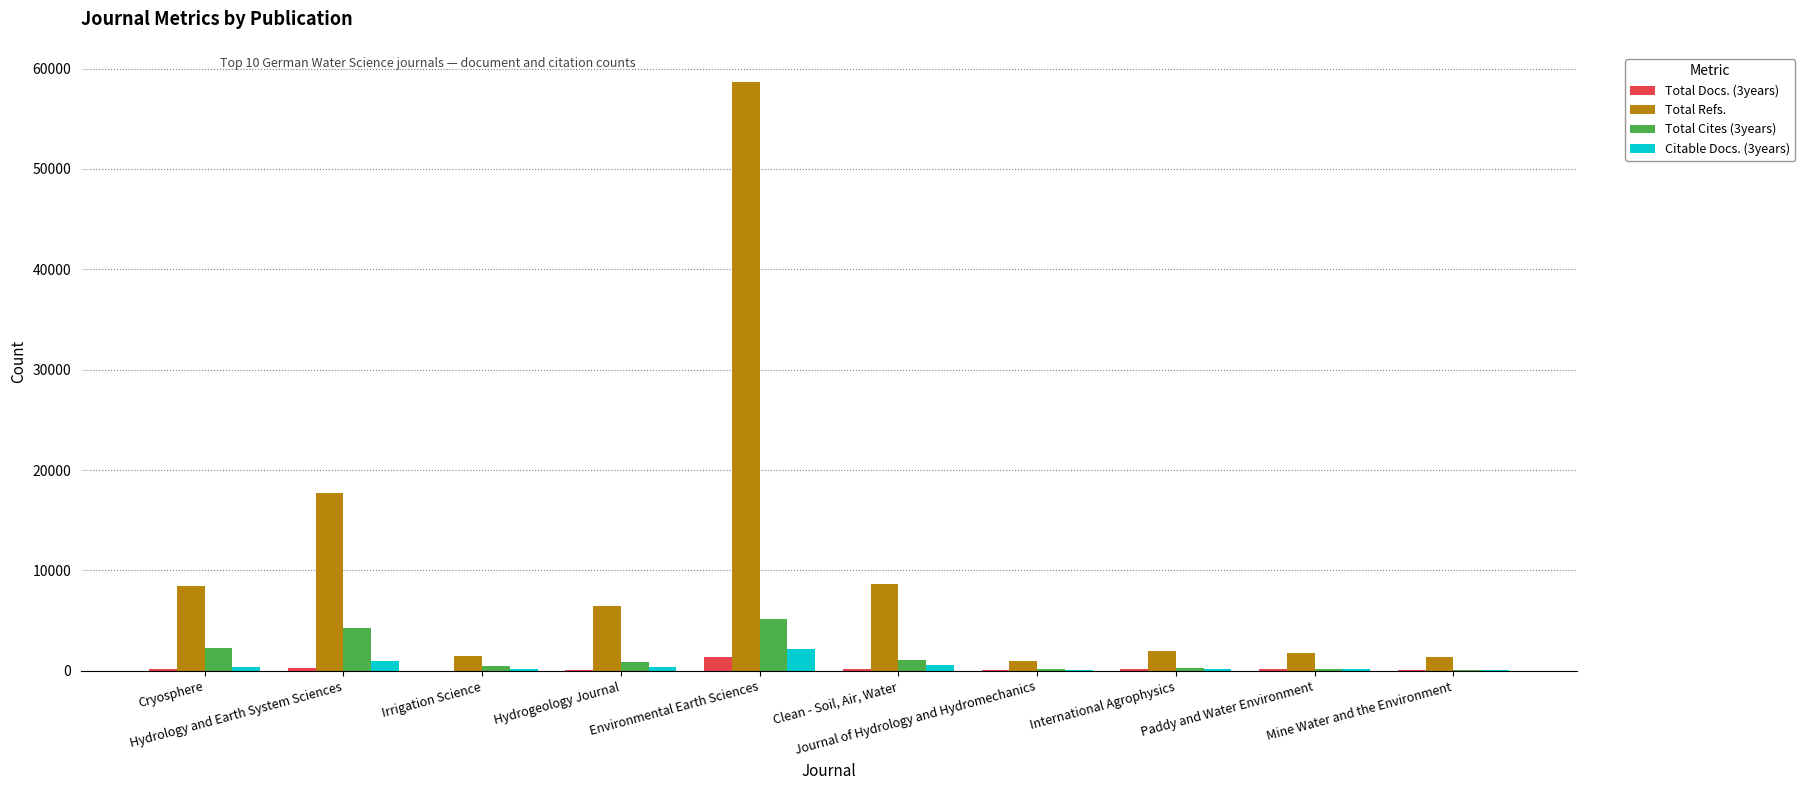

Which series has the largest total across all categories?

Total Refs.